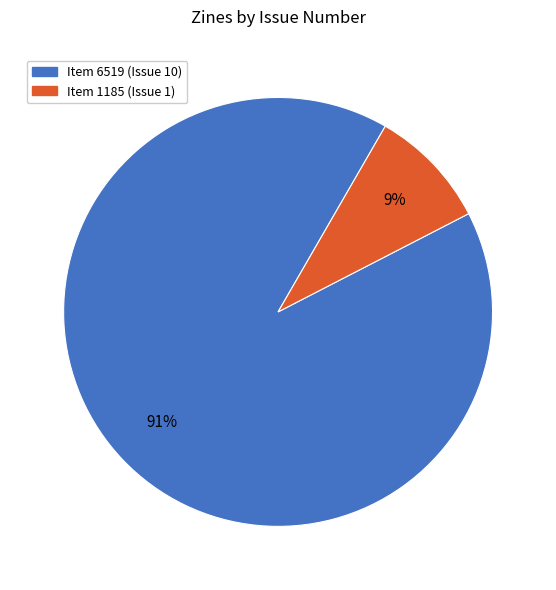

What is the smallest slice in the pie chart?

Item 1185 (Issue 1)